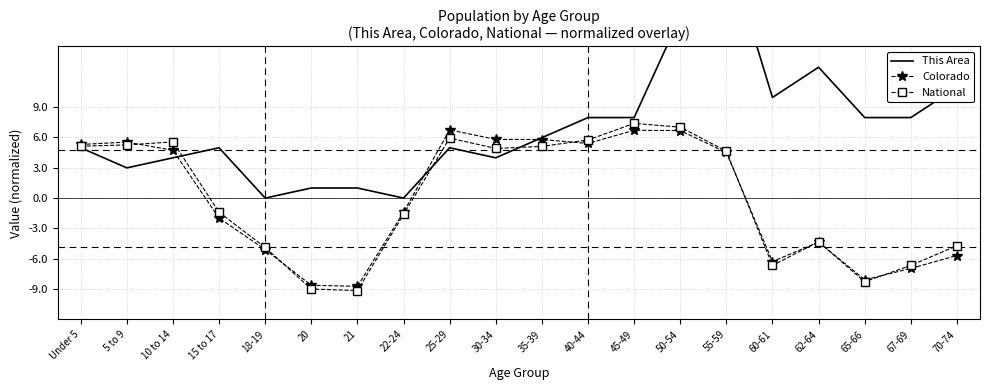

What is the average value of the This Area series?

7.2